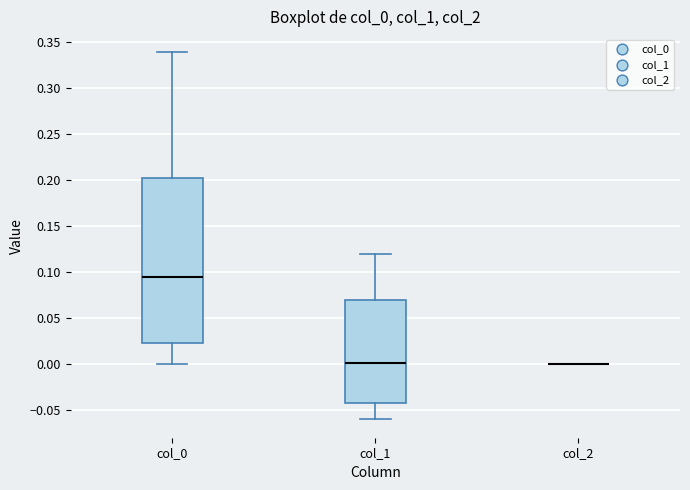

Reading left to right, transcribe this box plot: for each box, give where its median line is, the range the box spans, and where its two whiskers end, as read against the y-axis. The values are not printed on the chart, so give them approximately, as read against the axis.

col_0: median 0.095, box 0.025 to 0.205, whiskers 0.000 to 0.340
col_1: median 0.000, box -0.040 to 0.070, whiskers -0.060 to 0.120
col_2: box collapsed to a line at 0.000, whiskers 0.000 to 0.000